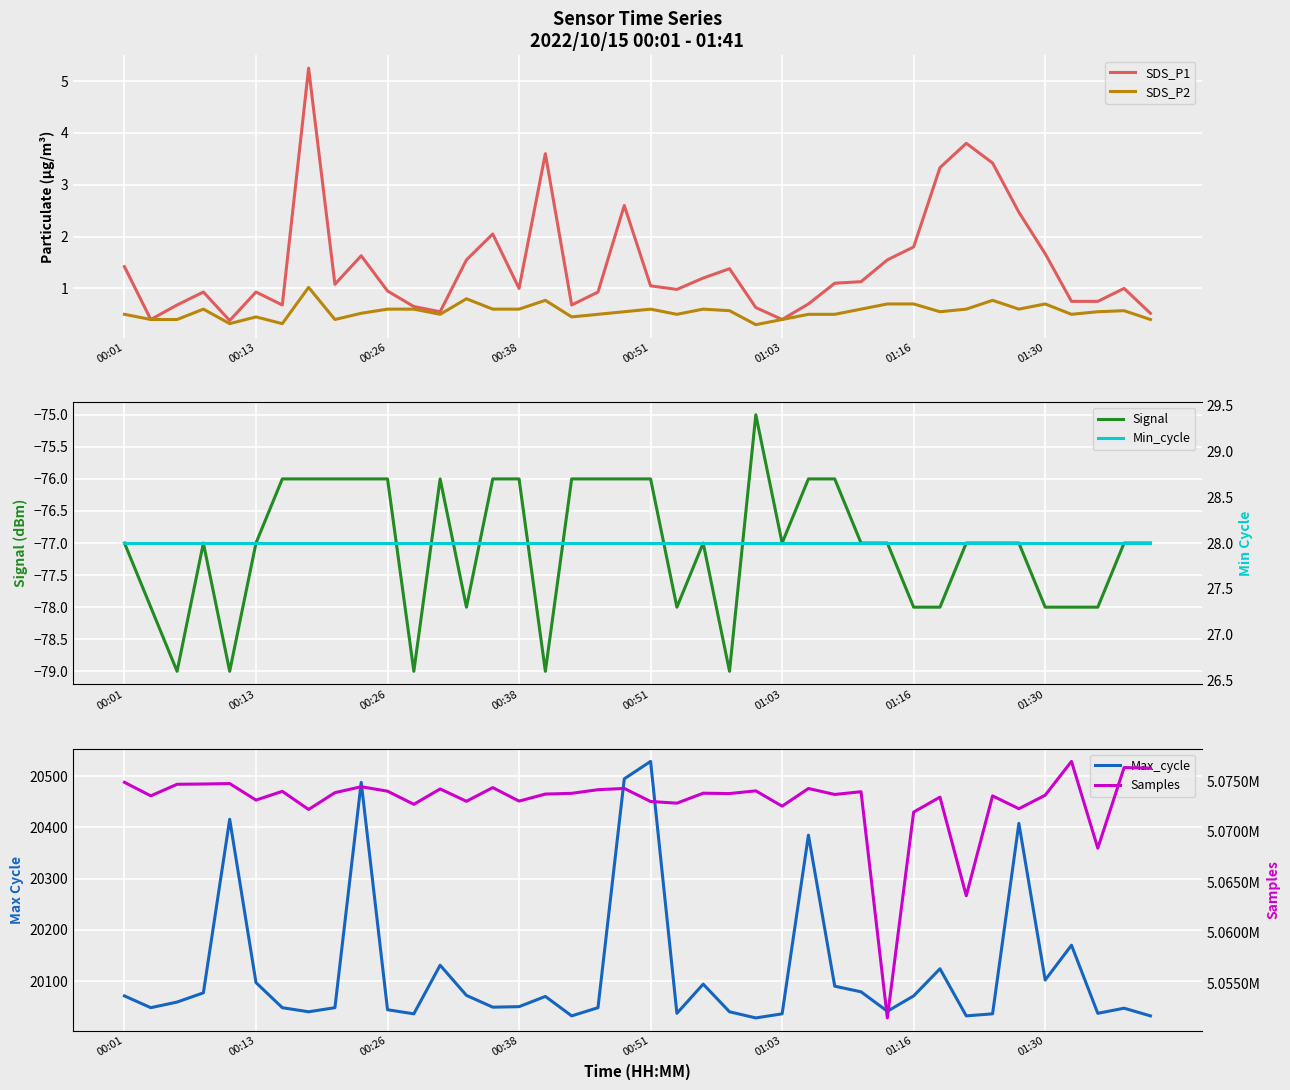

True or false: Min_cycle has more than 2 interior local peaks.

False